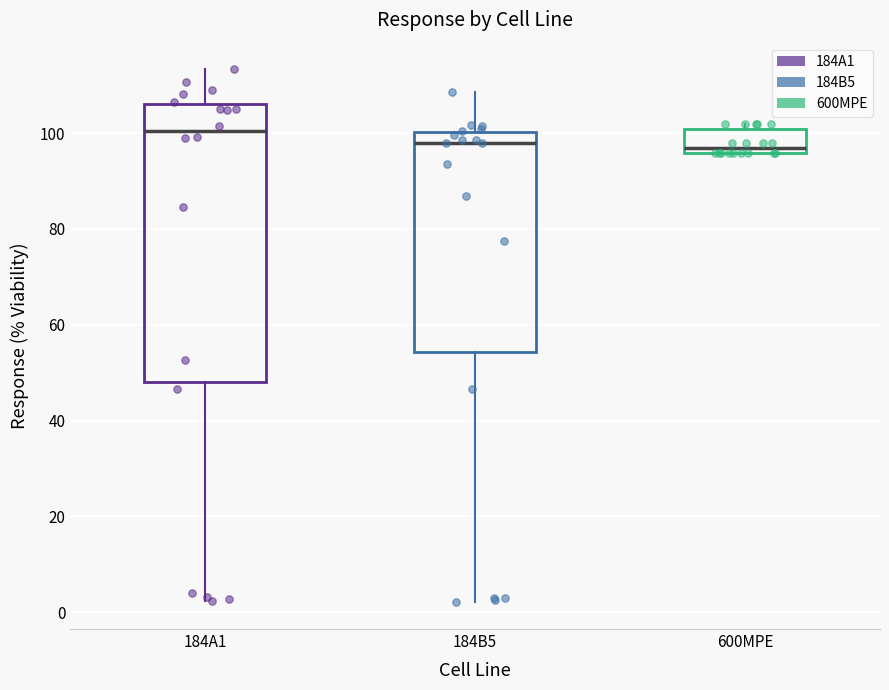

Reading left to right, transcribe this box plot: for each box, give where its median line is, the range the box spans, and where its two whiskers end, as read against the y-axis. The values are not printed on the chart, so give them approximately, as read against the axis.

184A1: median 100, box 48 to 106, whiskers 2 to 114
184B5: median 98, box 54 to 100, whiskers 2 to 108
600MPE: median 96 (just above the box's lower edge), box 96 to 100, whiskers 96 to 102